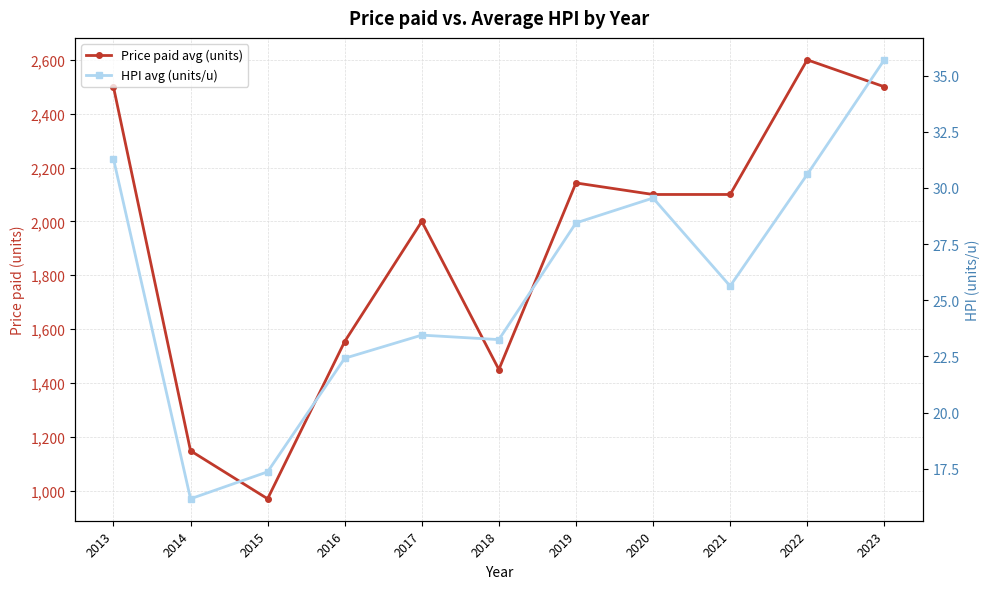

What is the sum of all Price paid avg (units) values?

21065.2